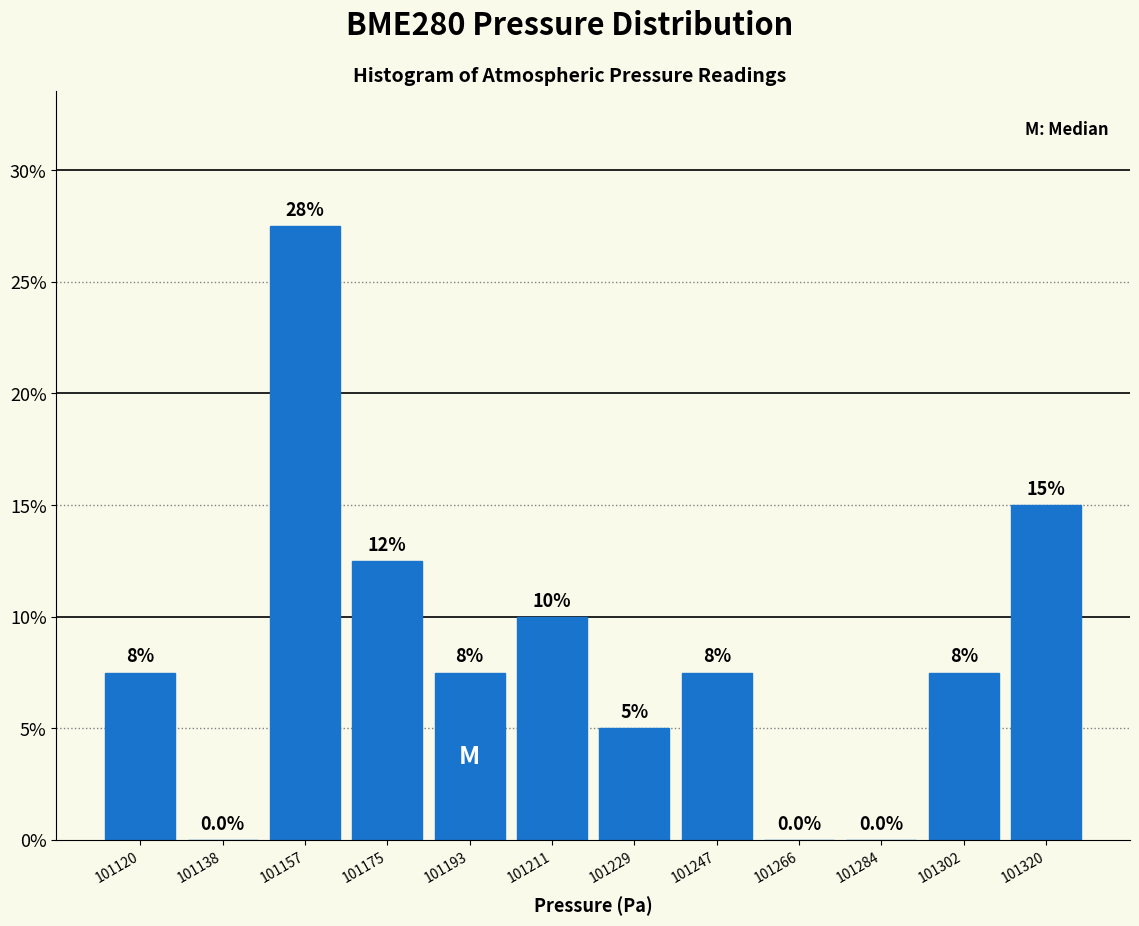

Which range on the x-axis has the tallest bar?

101148 to 101166